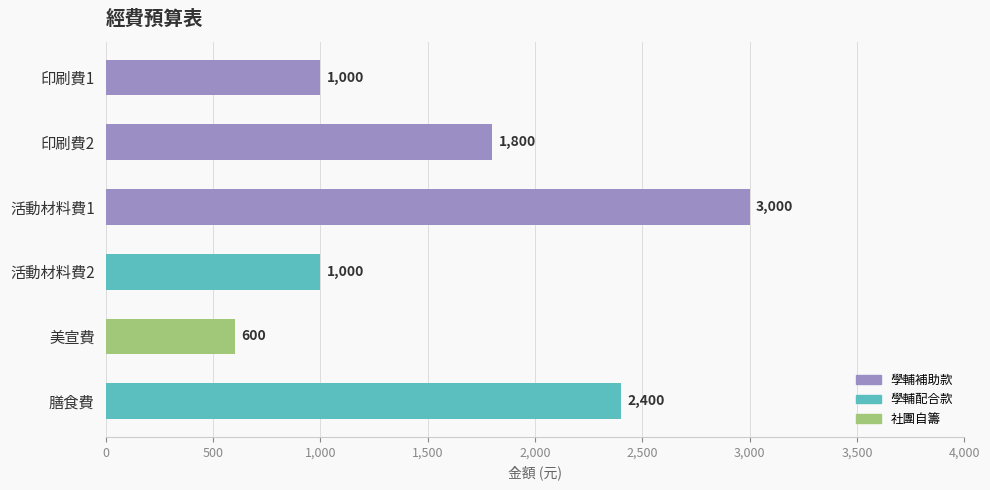

What is the difference between the maximum and minimum values?

2400